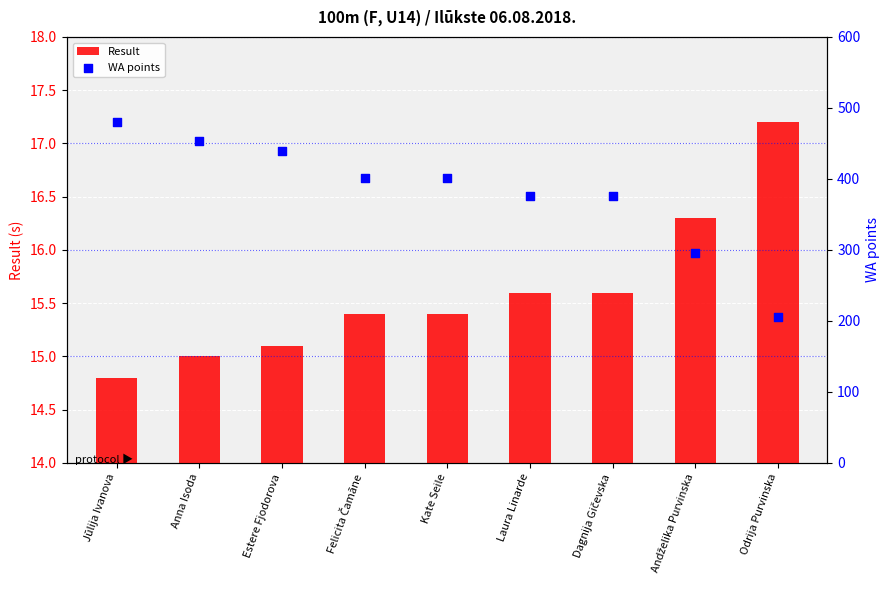

Which series contains the lowest Y value?

Result